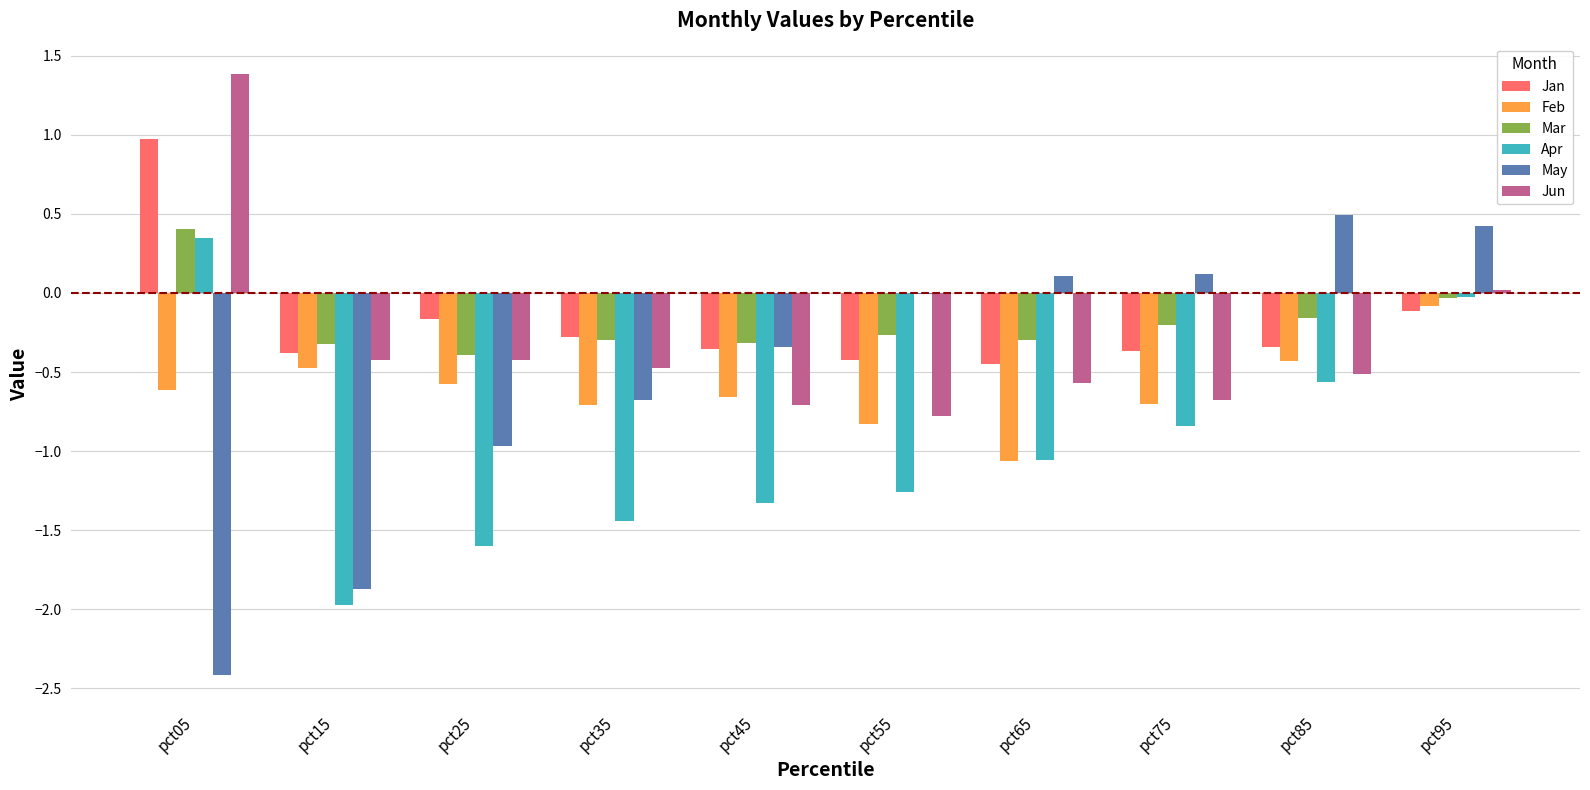

What is the sum of all May values?

-5.1